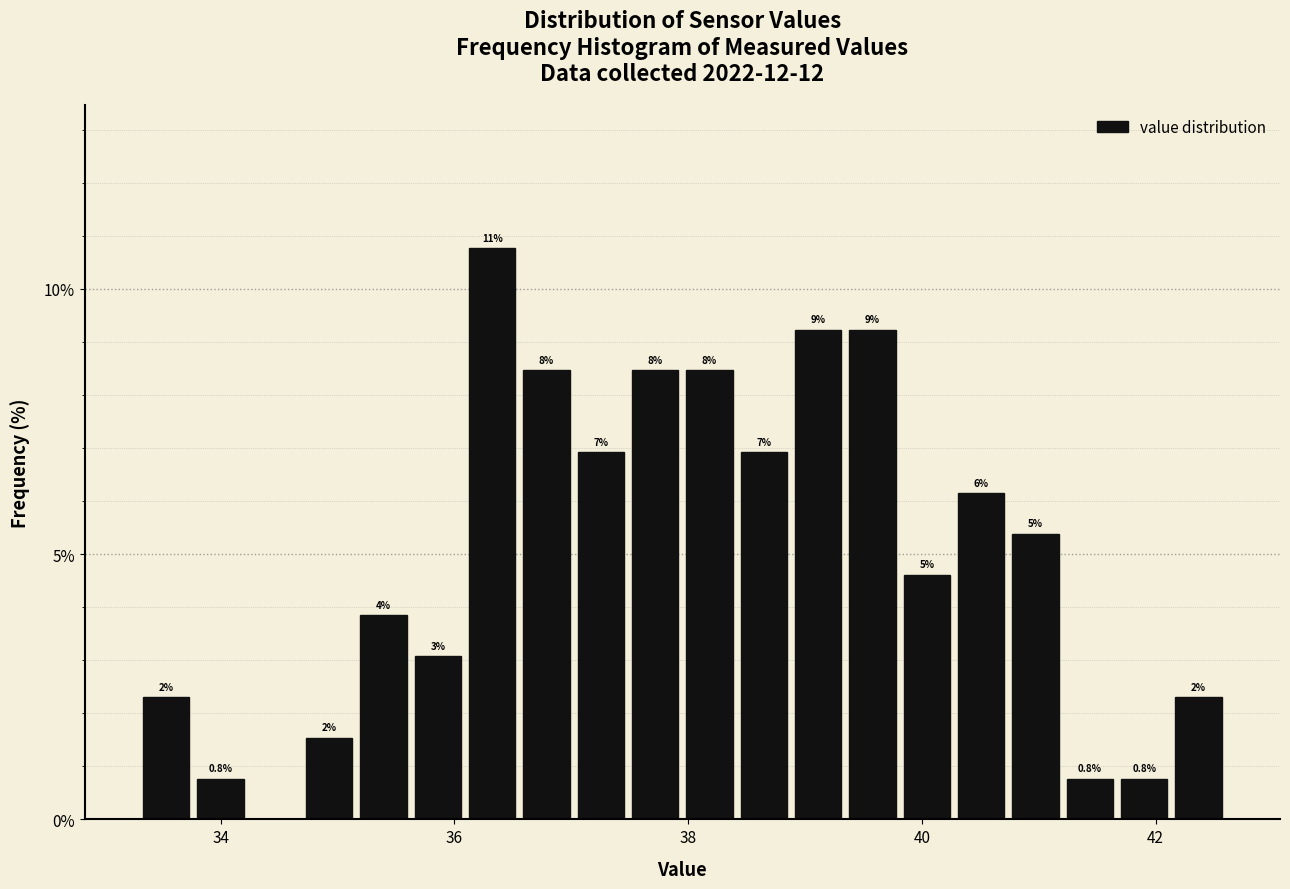

Read against the x-axis, roughly where is the centre of the tallest bar?

36.4